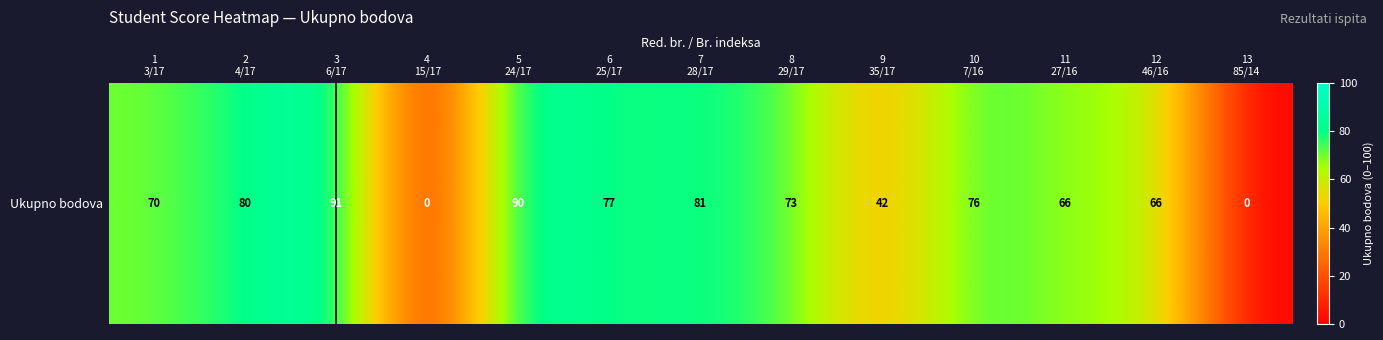

What is the greatest value displayed?

91